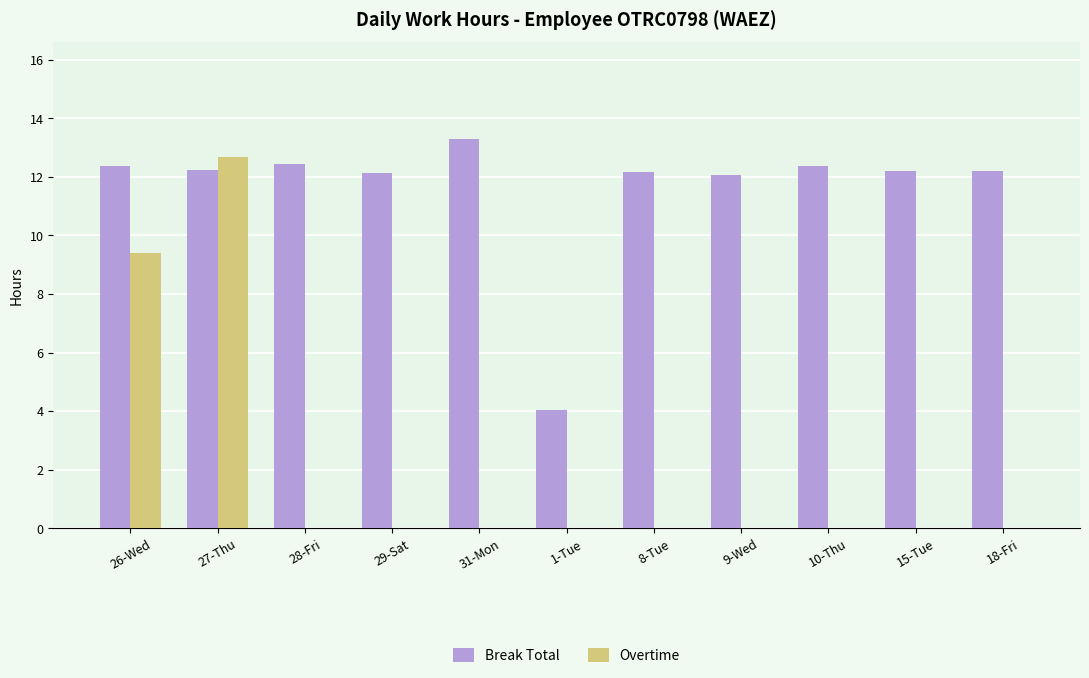

What is the greatest value displayed?

13.3